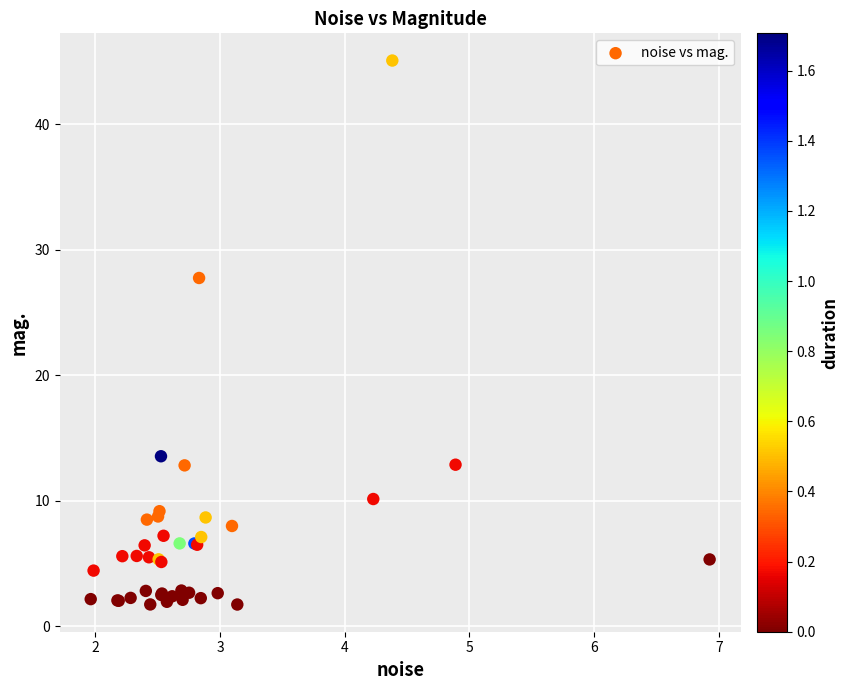

What Y value in the scatter plot is closest to 23?

27.8